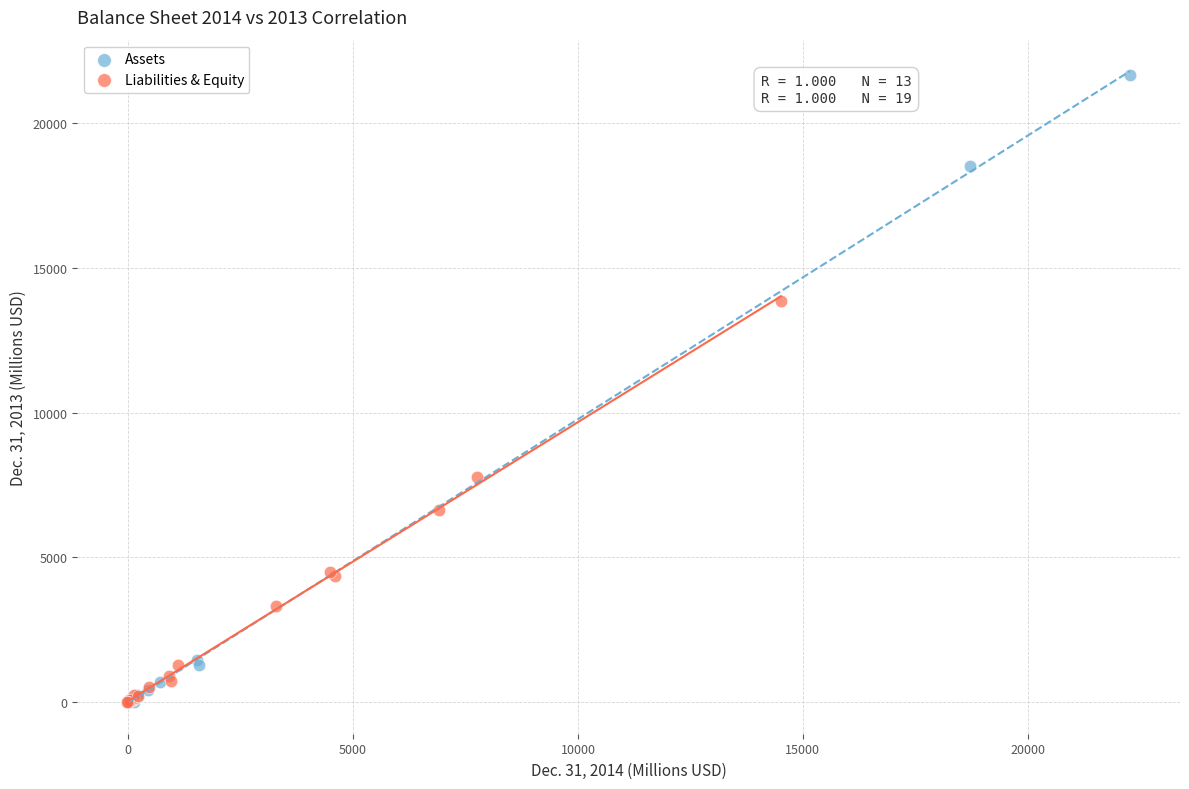

Which series has the largest Y range (max minus min)?

Assets